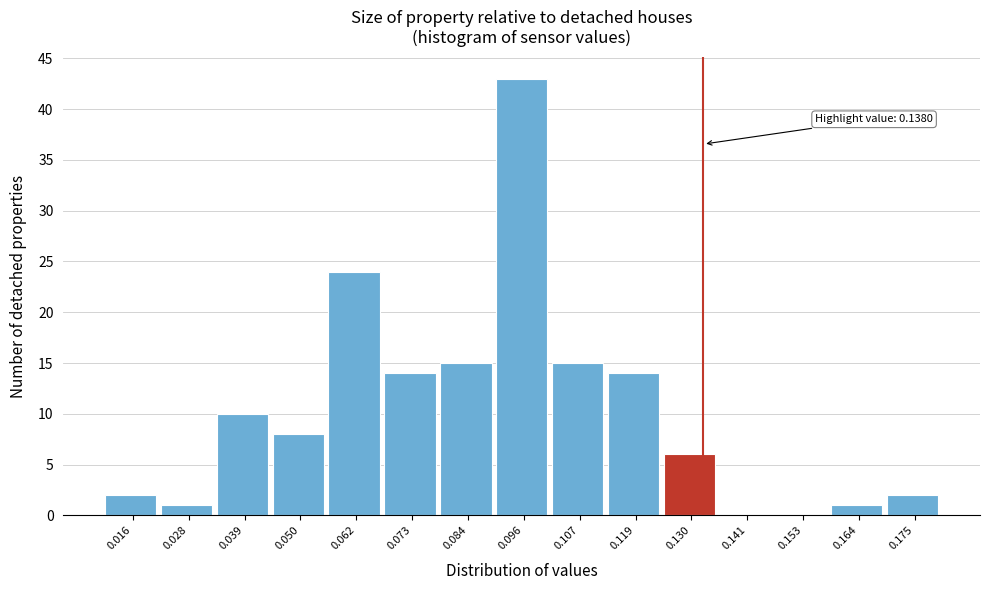

Reading left to right, extract all data points from this chart.

0.016=2	0.028=1	0.039=10	0.050=8	0.062=24	0.073=14	0.084=15	0.096=43	0.107=15	0.119=14	0.130=6	0.141=0	0.153=0	0.164=1	0.175=2